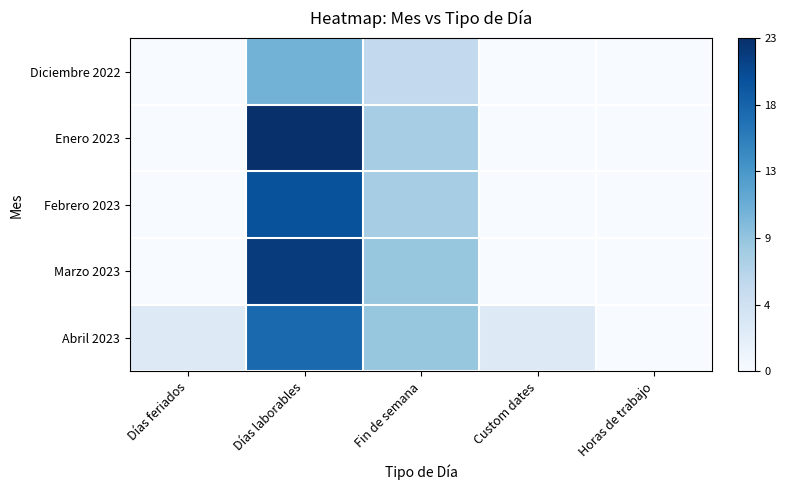

At which category is the sum across all series the highest?

Días laborables